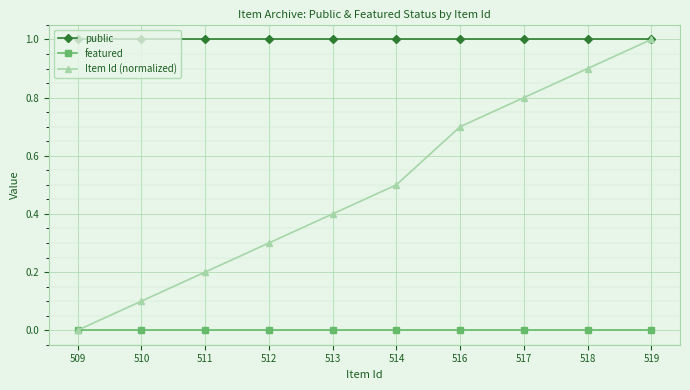

Which series has the largest range (max minus min)?

Item Id (normalized)